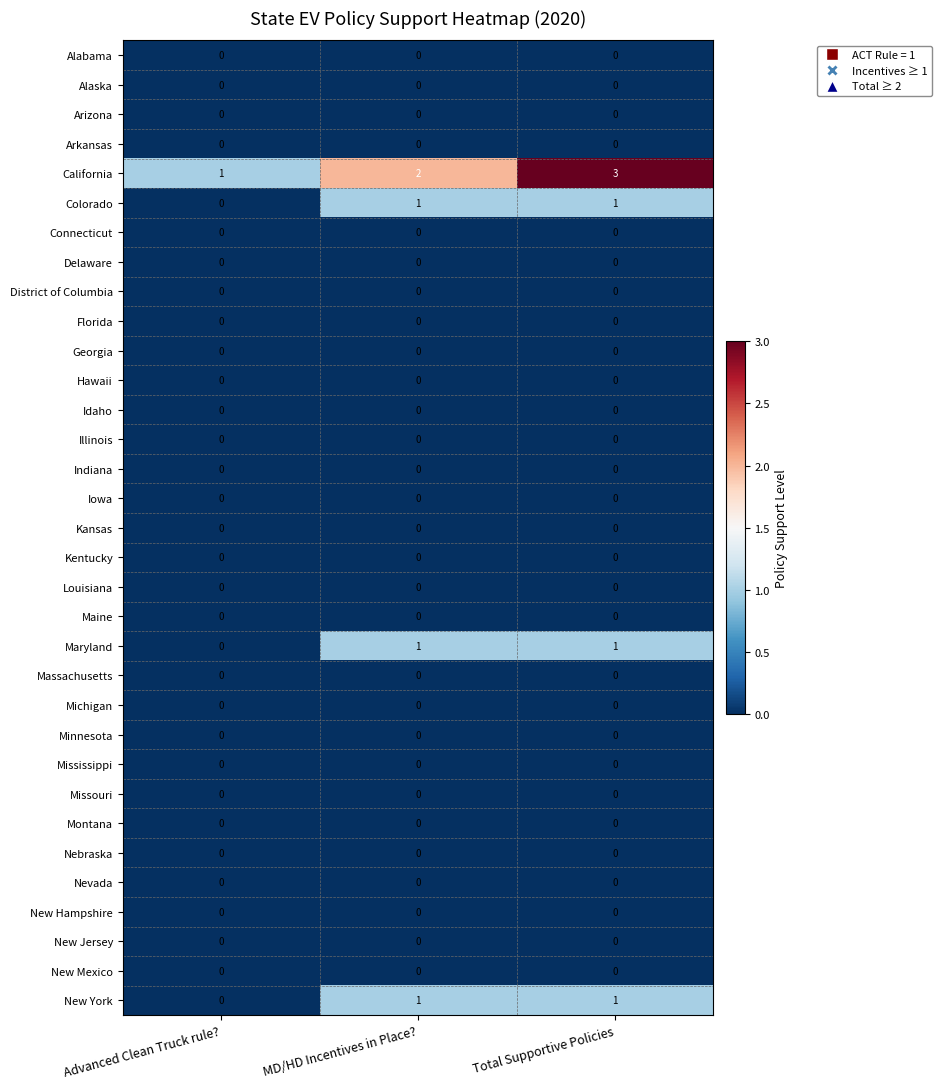

What is the spread (max minus min) of values at Total Supportive Policies?

3